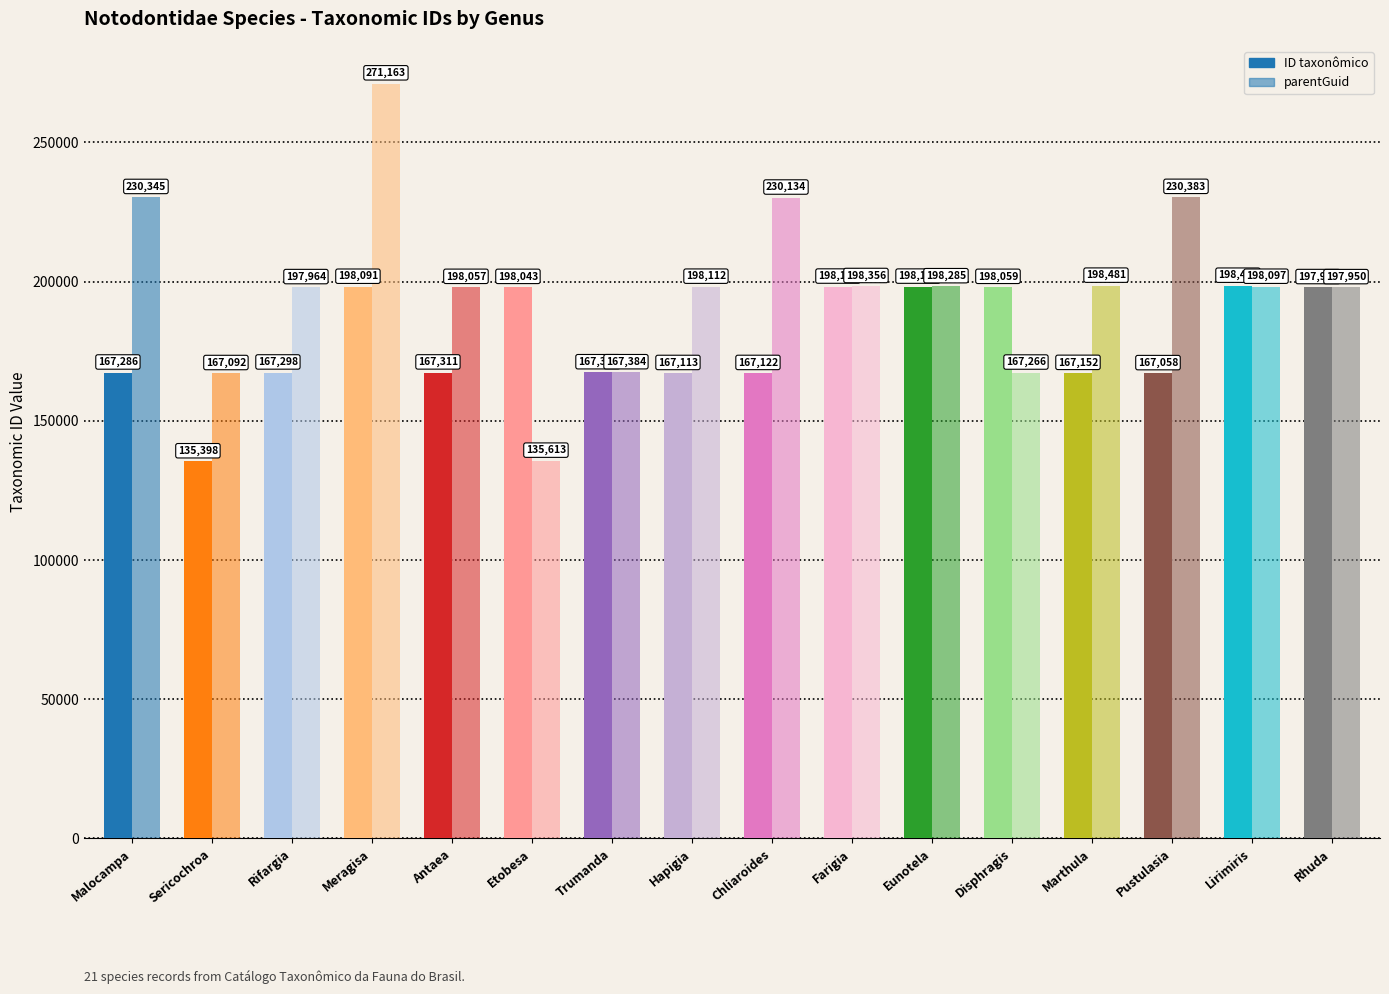

Is the value of ID taxonômico at Rhuda greater than the value of parentGuid at Pustulasia?

No